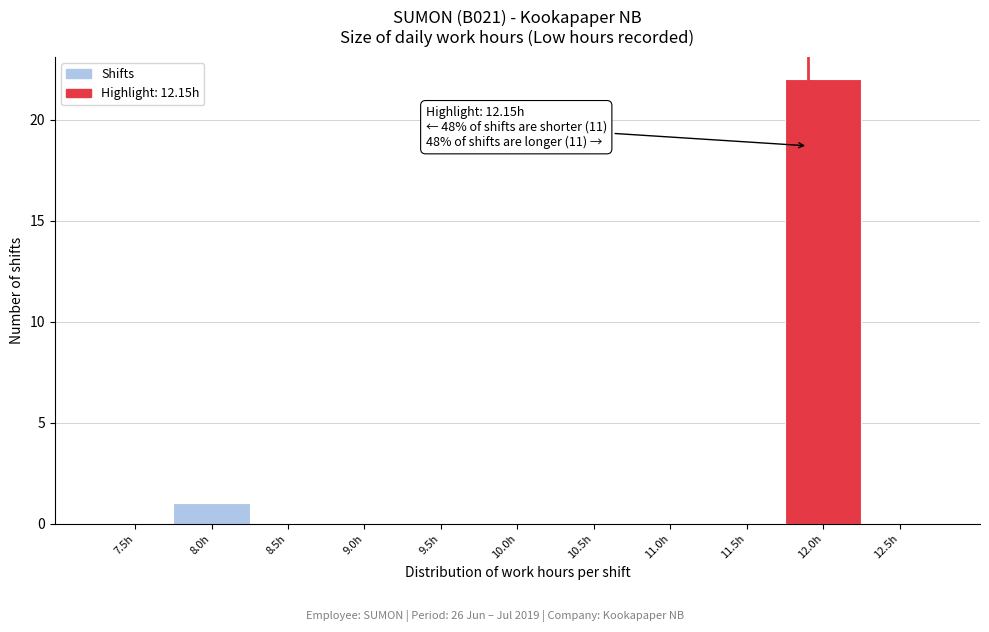

Reading left to right, list all the values displayed in this chart.

7.5h=0	8.0h=1	8.5h=0	9.0h=0	9.5h=0	10.0h=0	10.5h=0	11.0h=0	11.5h=0	12.0h=22	12.5h=0